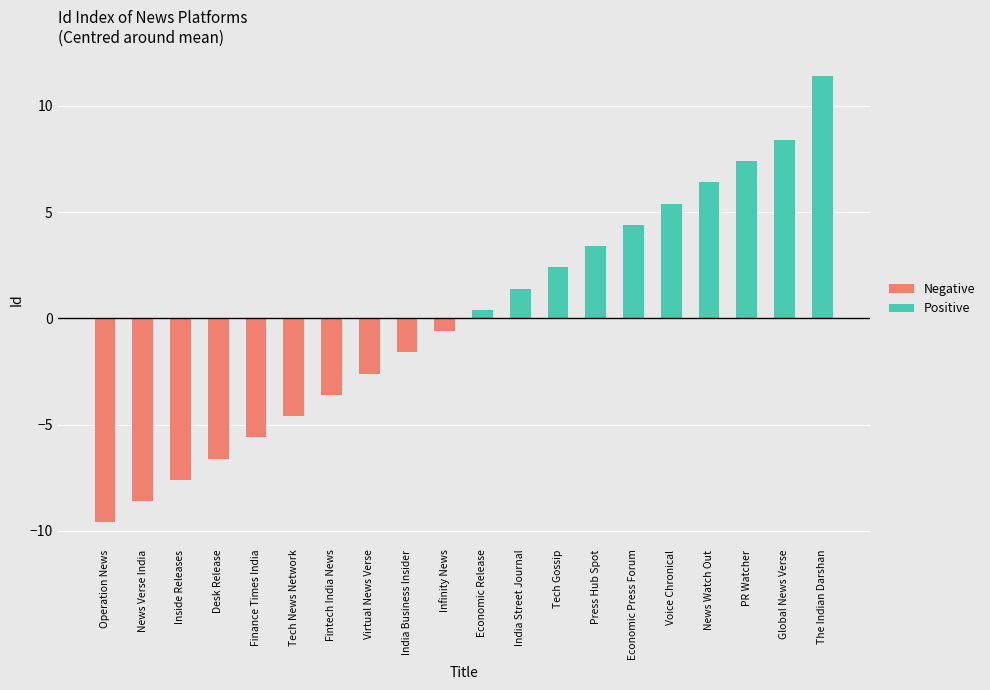

What is the label of the 11th bar from the left?

Economic Release